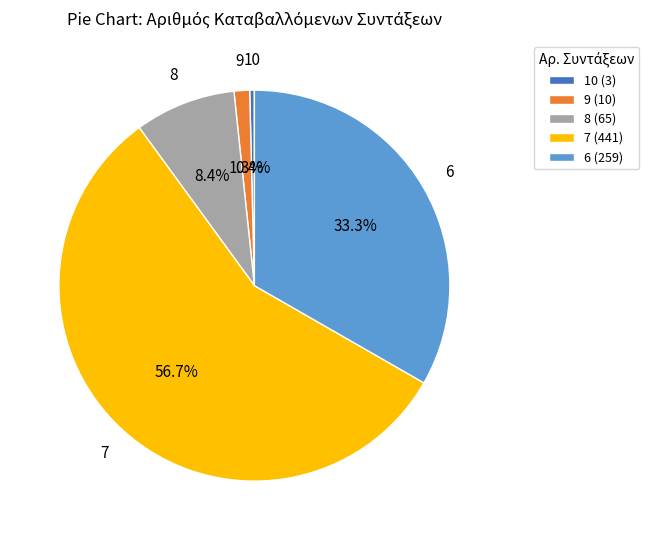

What is the largest slice in the pie chart?

7